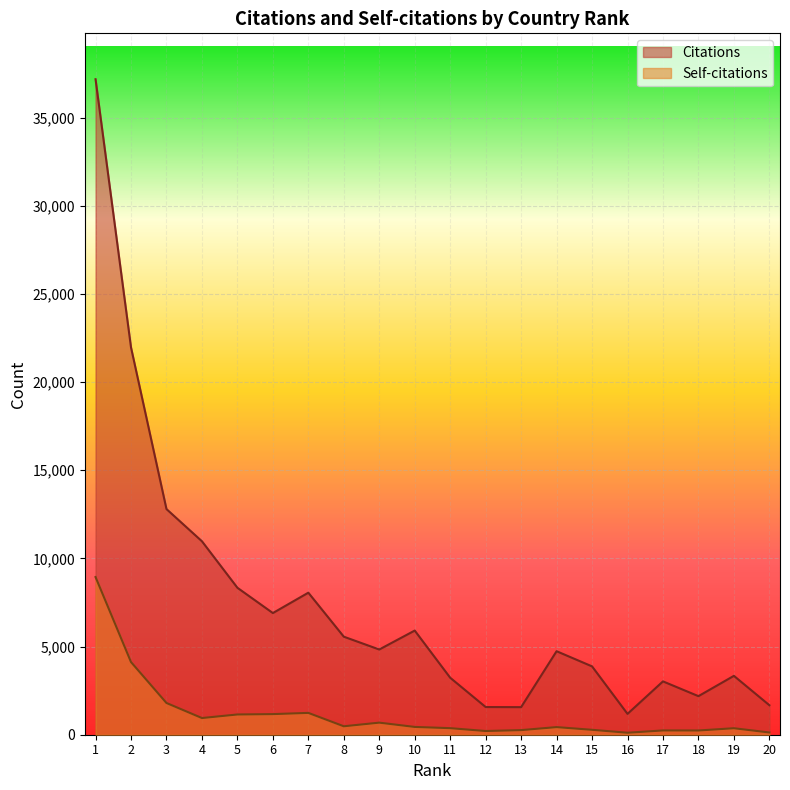

What is the sum of the Self-citations values at 6 and 4?

2115